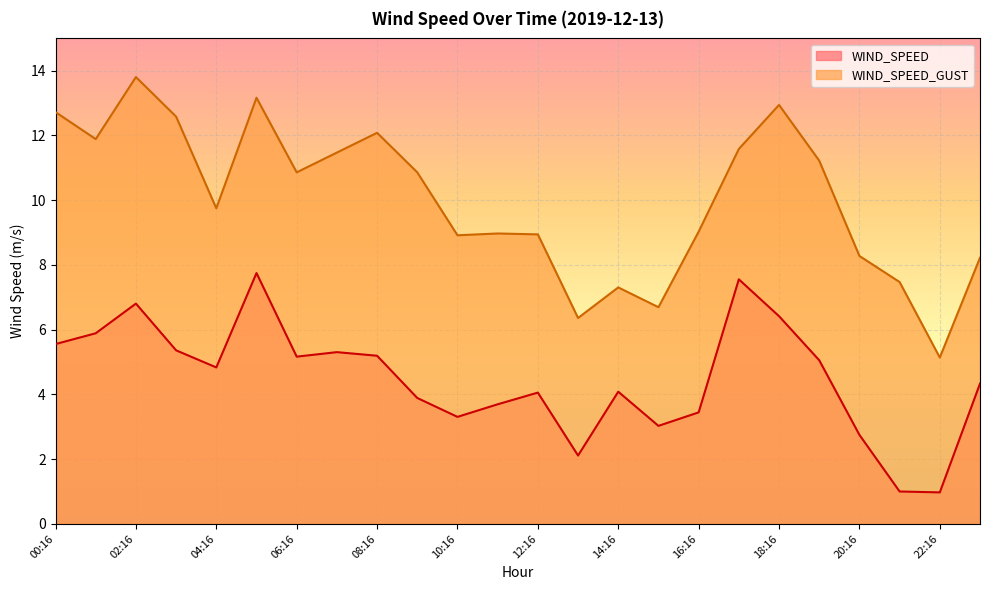

What is the maximum value shown in the chart?

13.8